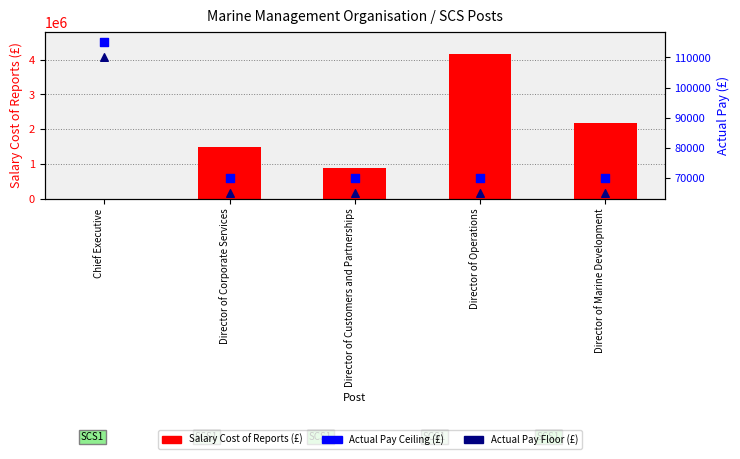

At how many categories does at least one series exceed 2609814?

1